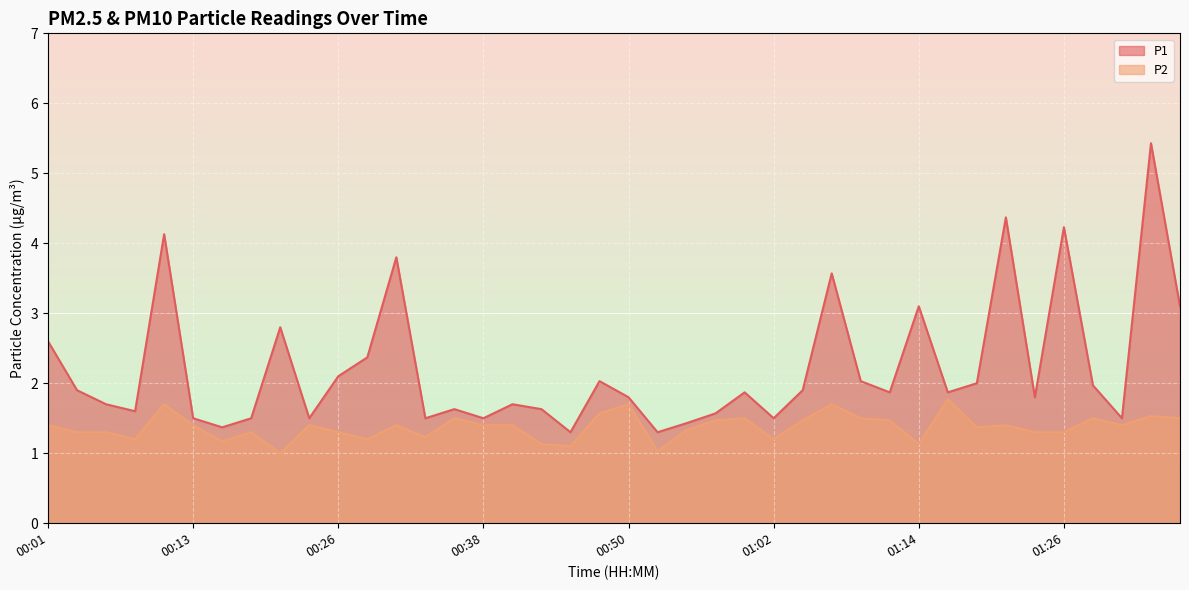

What is the total value across all series at 00:40?

3.1